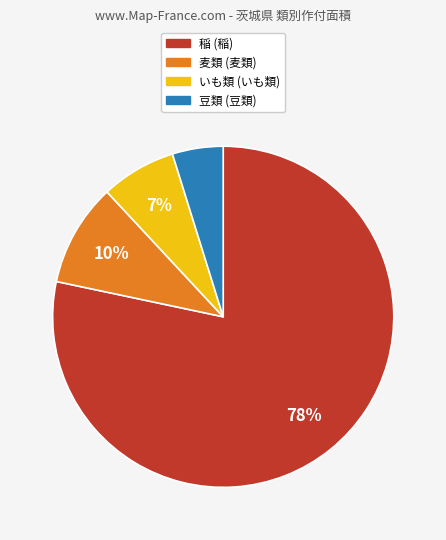

Which category has the biggest portion of the pie?

稲